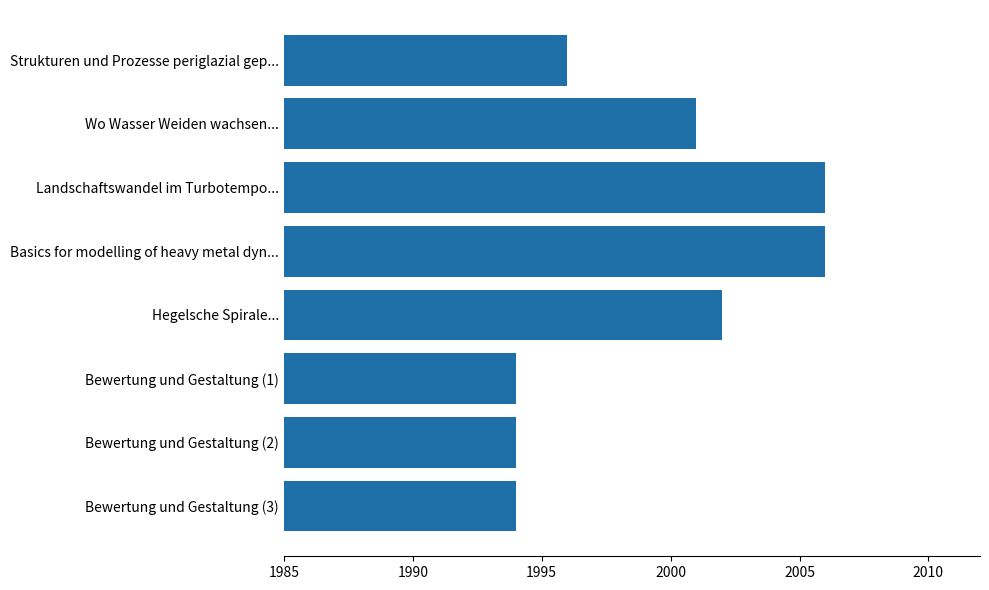

Which has a higher value, Hegelsche Spirale... or Landschaftswandel im Turbotempo...?

Landschaftswandel im Turbotempo...